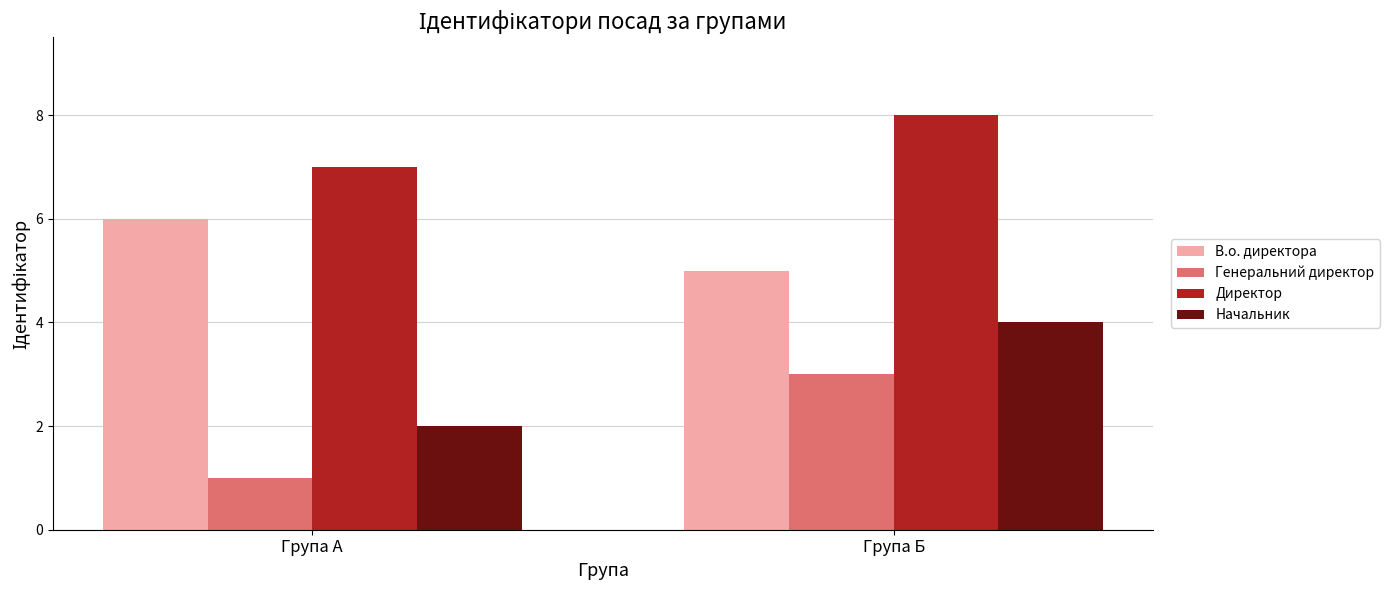

Are the bars grouped side by side (vs. stacked)?

Yes